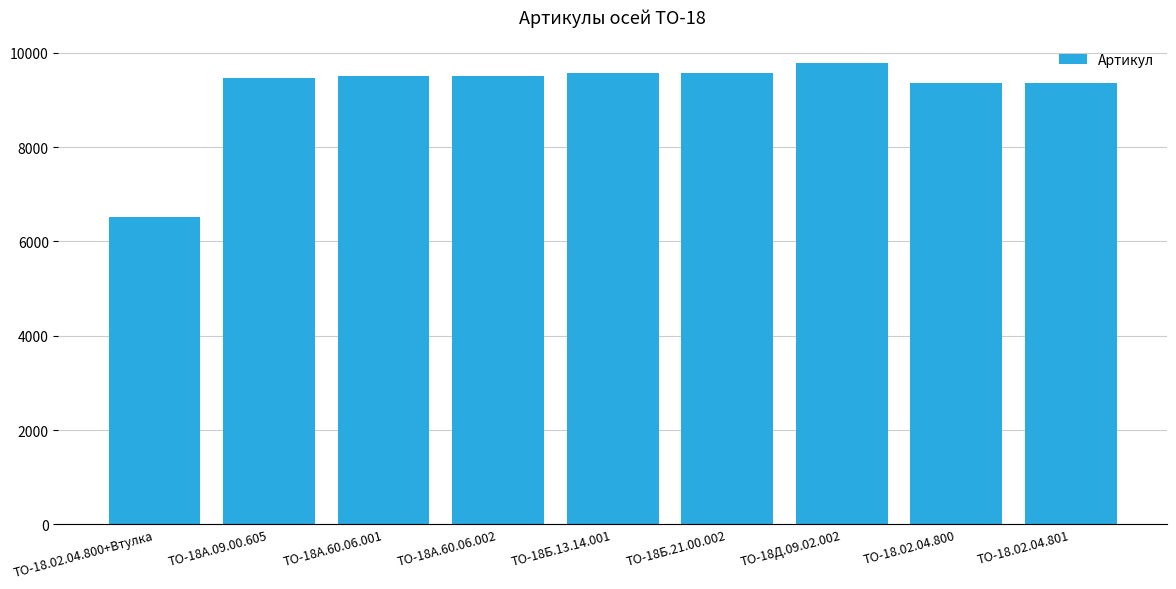

What is the value of the 5th bar from the left?

9579